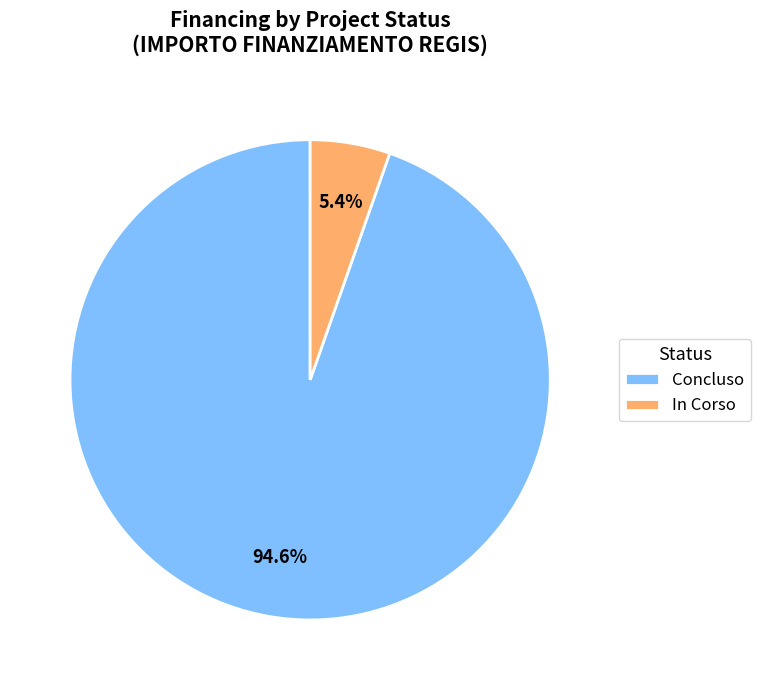

Between In Corso and Concluso, which is larger?

Concluso